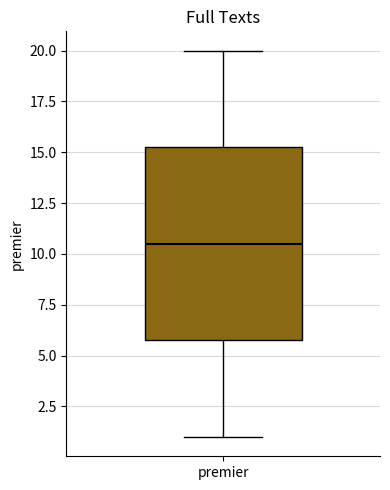

Where does the lower whisker of the box for premier end on the y-axis? The values are not printed on the chart, so give them approximately, as read against the axis.

1.0